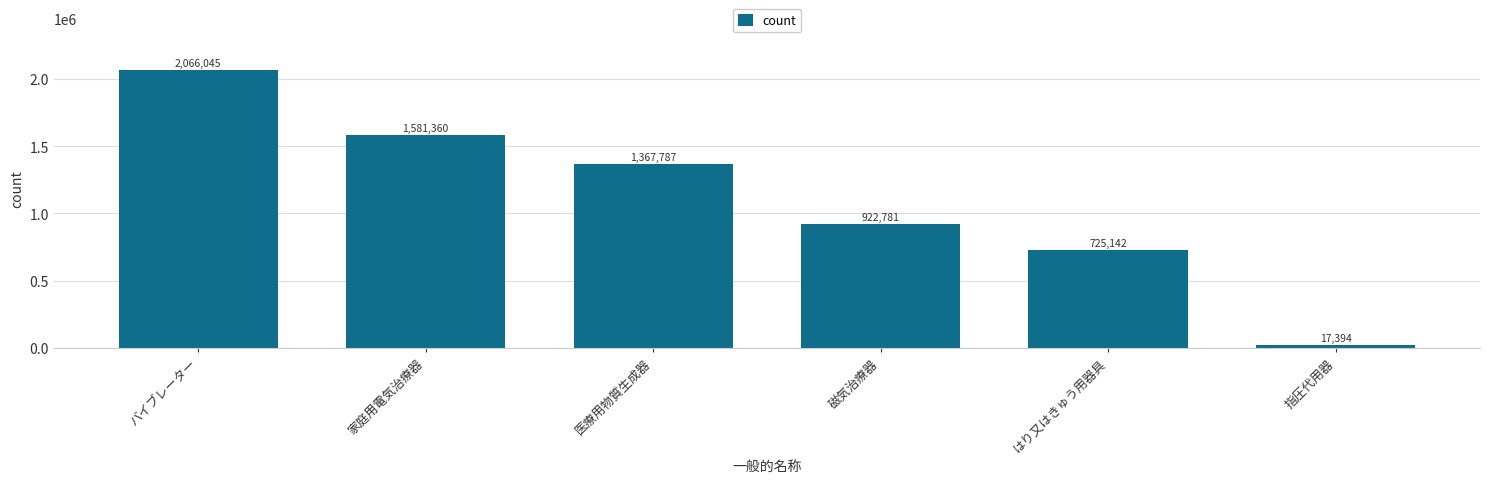

Reading left to right, transcribe all the data shown in this chart.

バイブレーター=2066045	家庭用電気治療器=1581360	医療用物質生成器=1367787	磁気治療器=922781	はり又はきゅう用器具=725142	指圧代用器=17394